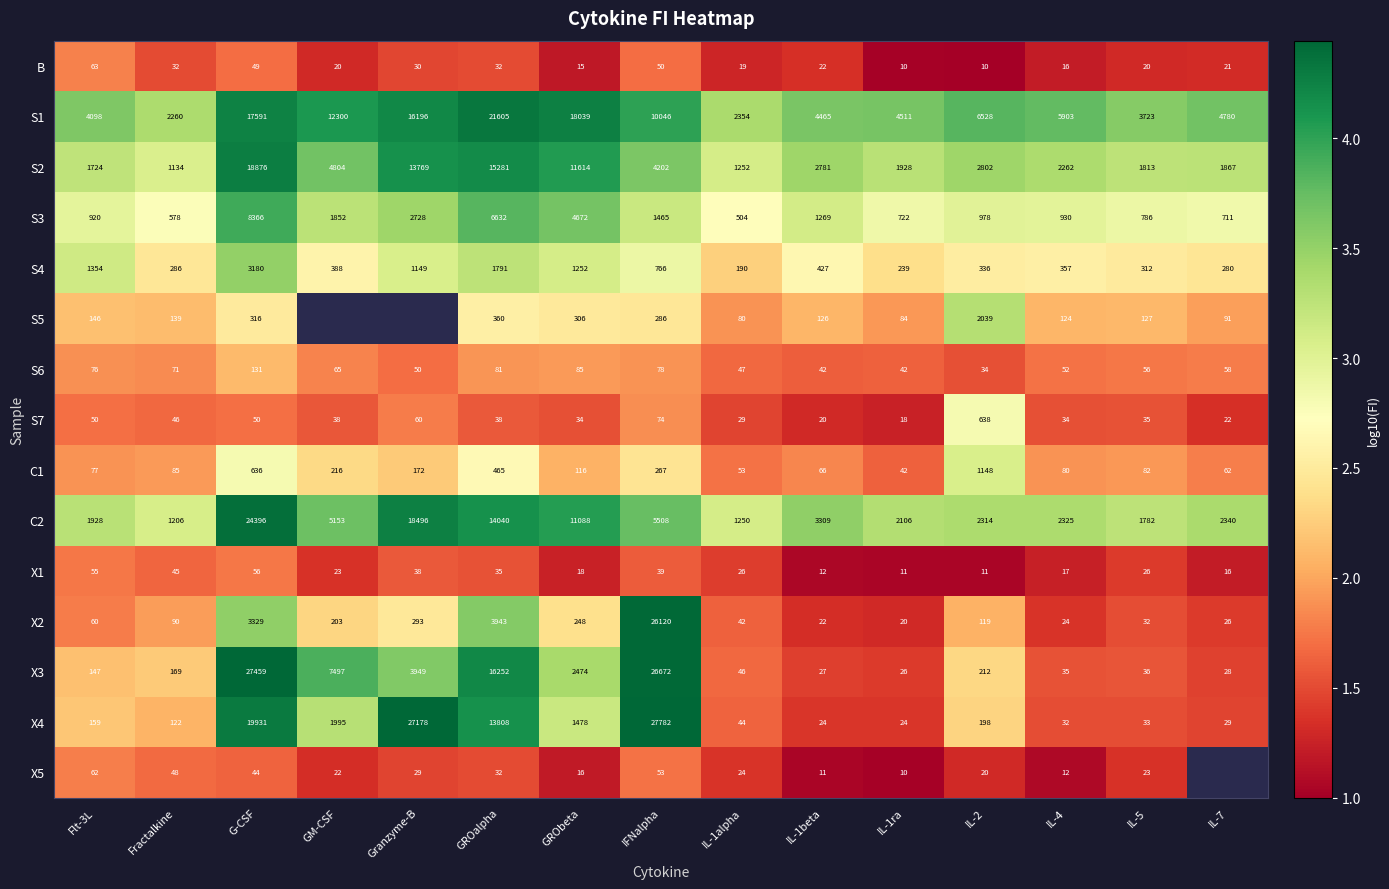

At which label does S3 reach its peak?

G-CSF